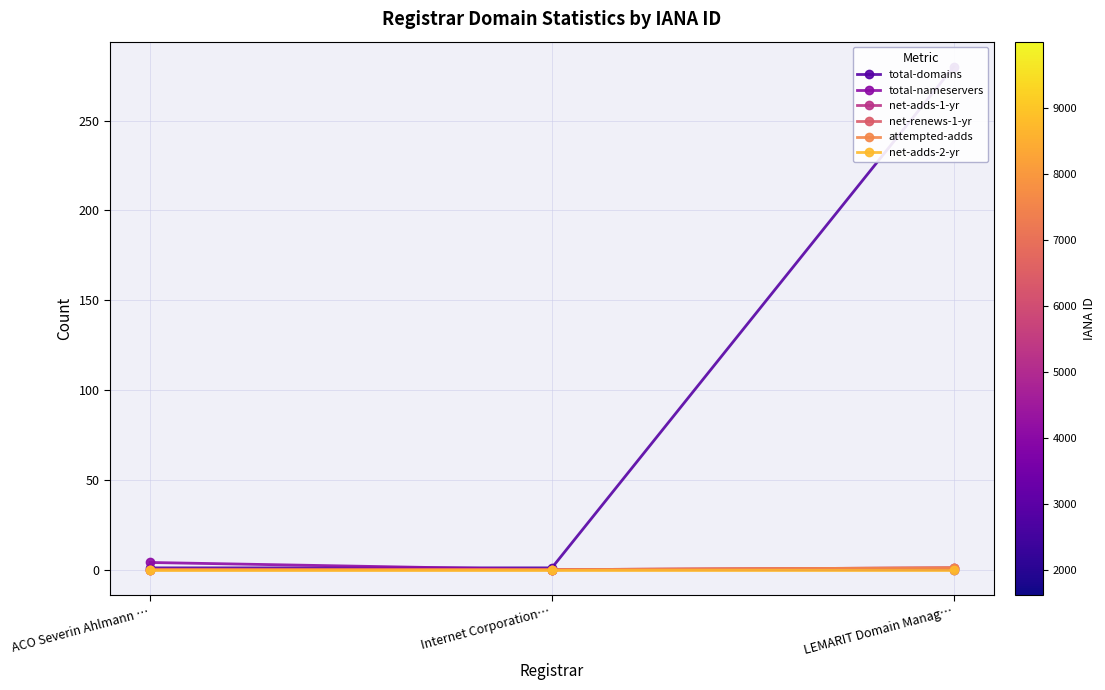

How many values in net-adds-1-yr are above zero?

1